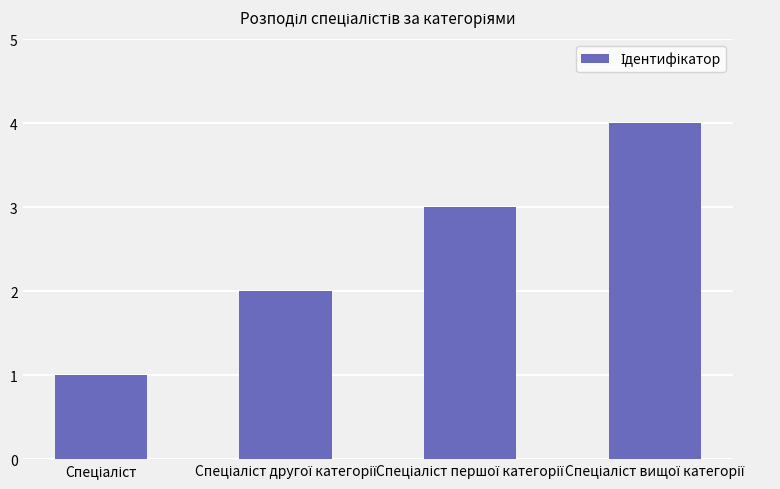

What is the difference between the maximum and minimum values?

3